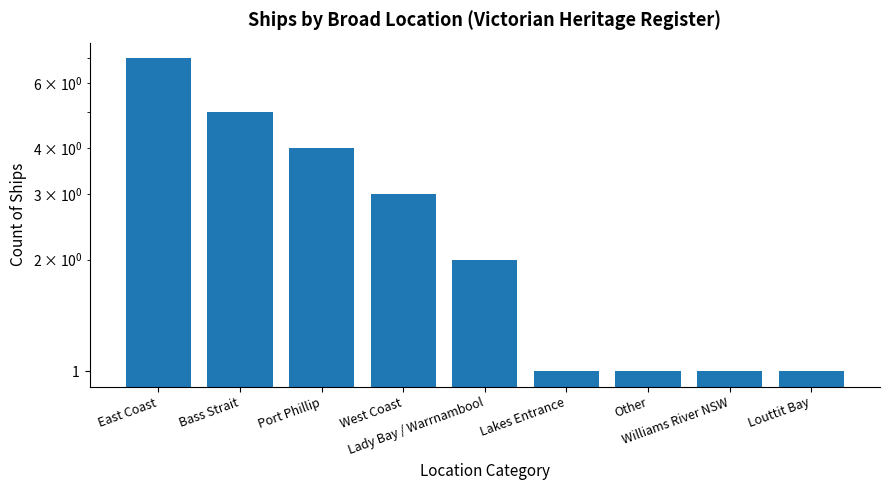

Count the number of values greater than 2.

4